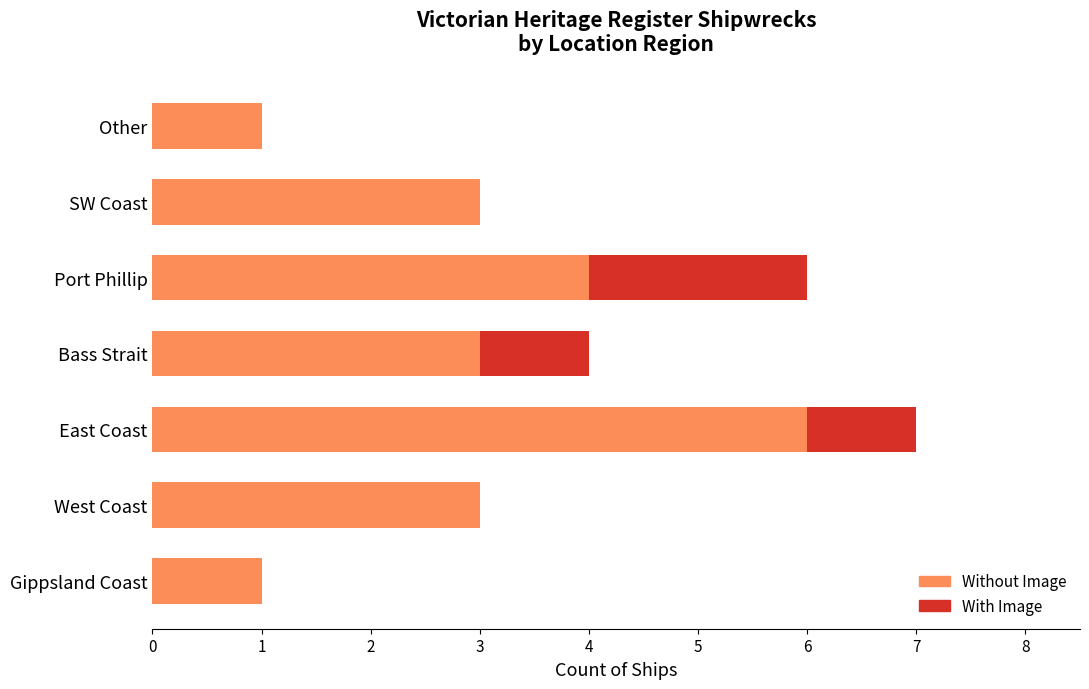

At which category is the sum across all series the highest?

East Coast